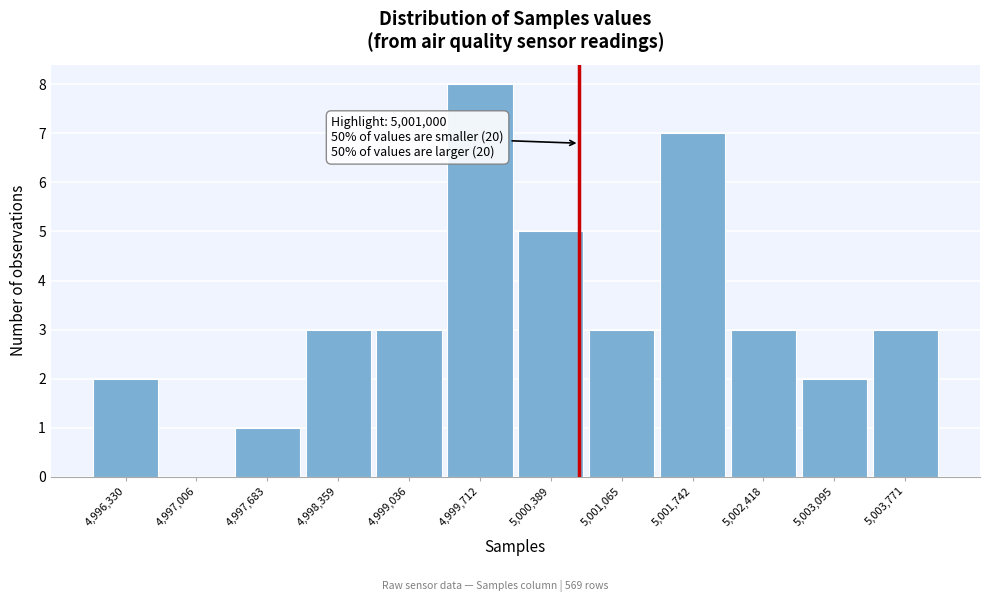

Reading right to left, transcribe all the data shown in this chart.

5,003,771=3	5,003,095=2	5,002,418=3	5,001,742=7	5,001,065=3	5,000,389=5	4,999,712=8	4,999,036=3	4,998,359=3	4,997,683=1	4,997,006=0	4,996,330=2